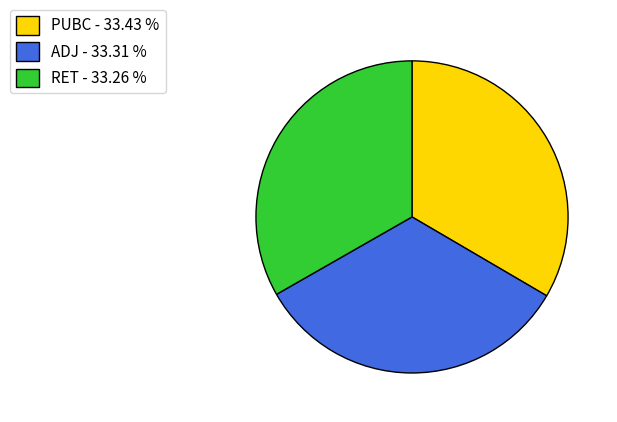

Approximately how many times larger is the value at RET - 33.26 % compared to ADJ - 33.31 %?

1.0